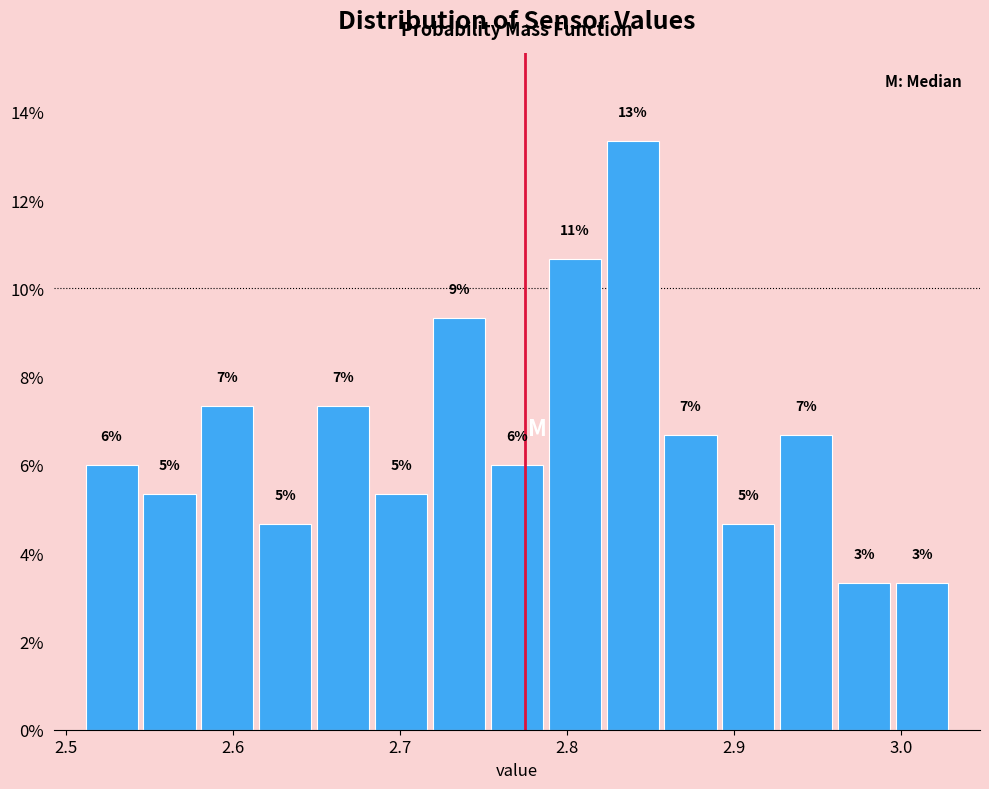

Around what value on the x-axis is the tallest bar? Give the approximate position of its centre, as read against the axis.

2.84